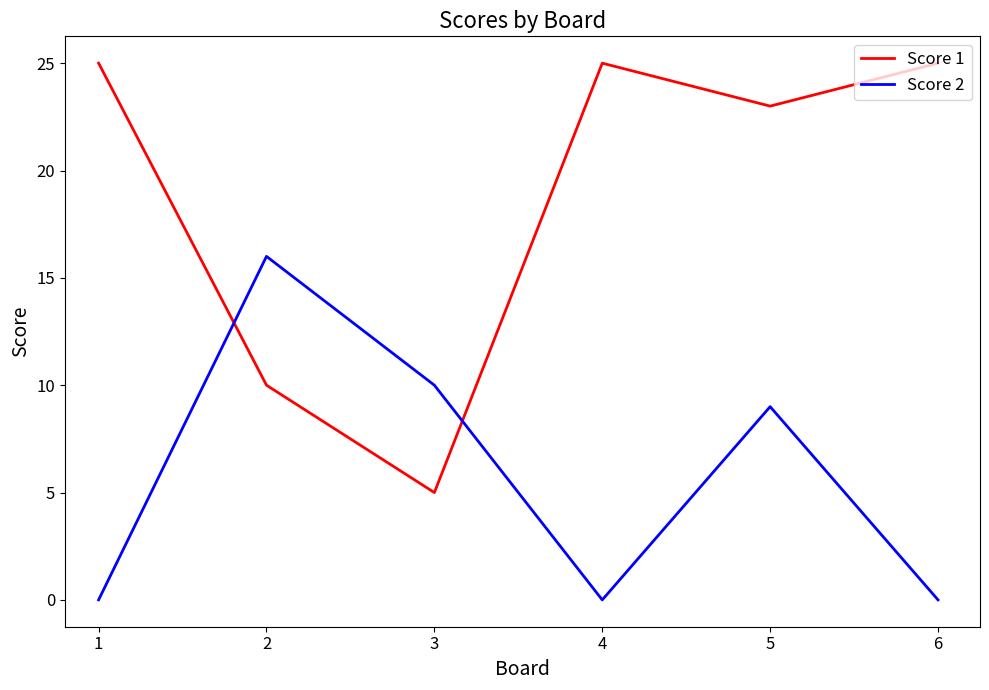

Reading left to right, transcribe all the data shown in this chart.

Score 1: 25	10	5	25	23	25
Score 2: 0	16	10	0	9	0